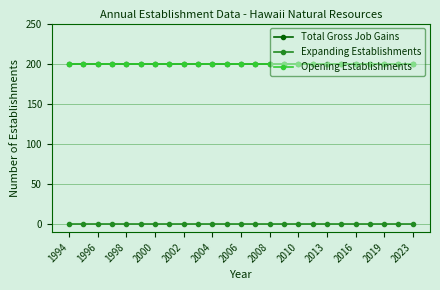

At which label is Total Gross Job Gains closest to 200?

1994